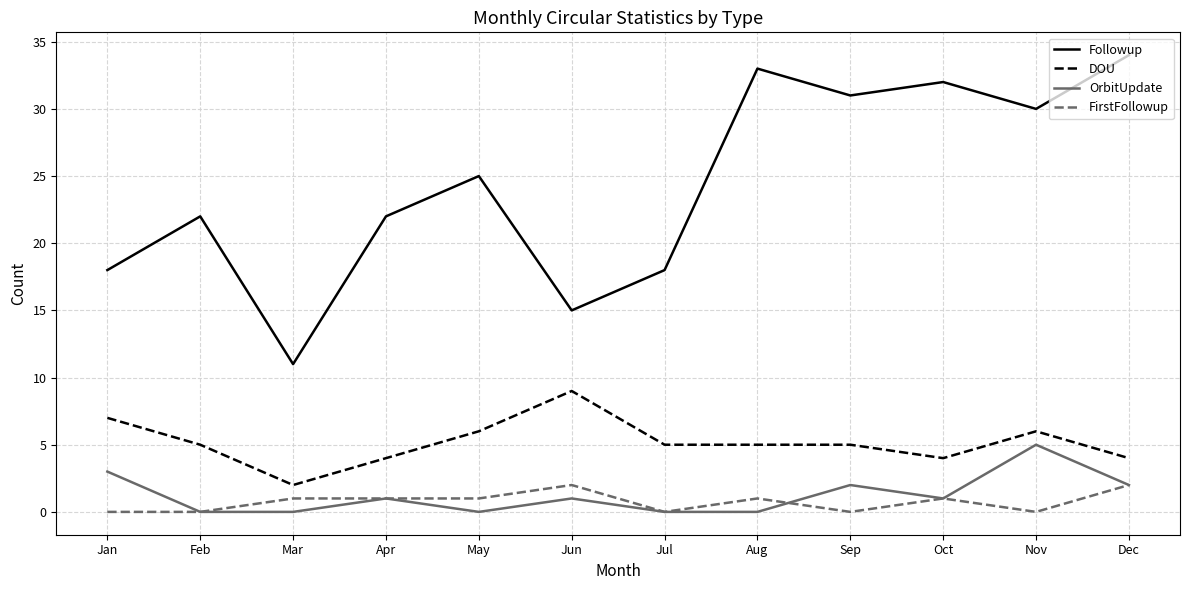

Does the chart display data point markers on the line(s)?

No